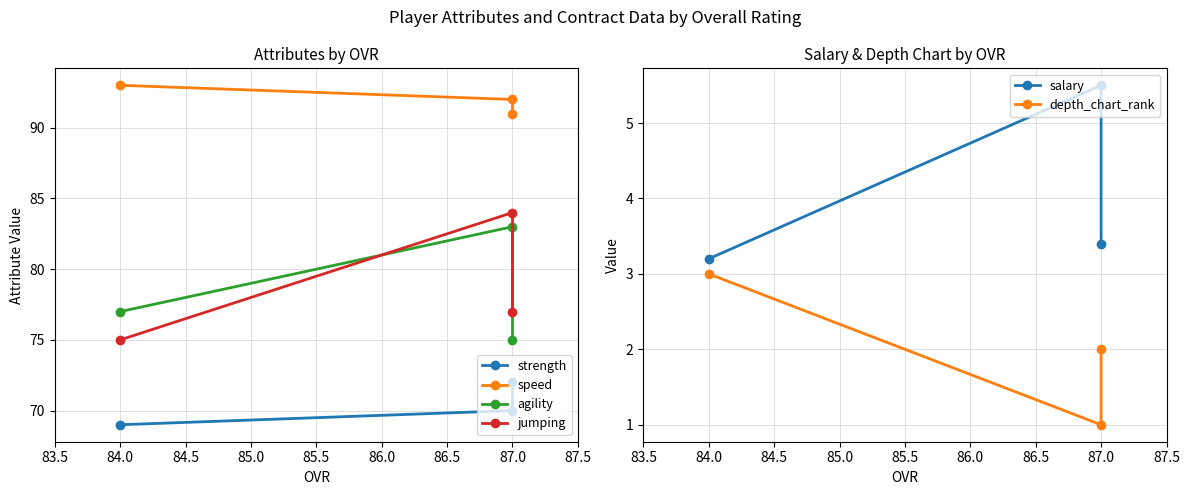

Reading right to left, transcribe all the data shown in this chart.

strength: 69.0	70.0	72.0
speed: 93.0	92.0	91.0
agility: 77.0	83.0	75.0
jumping: 75.0	84.0	77.0
salary: 3.2	5.5	3.4
depth_chart_rank: 3.0	1.0	2.0